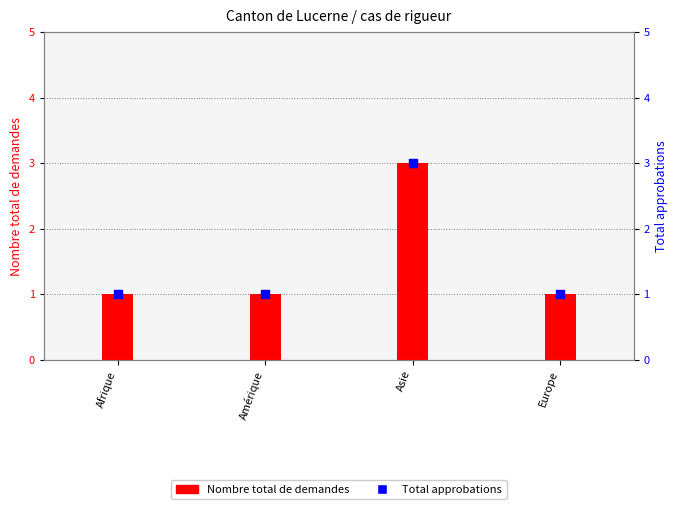

Is the value of Nombre total de demandes at Afrique greater than the value of Total approbations at Afrique?

No